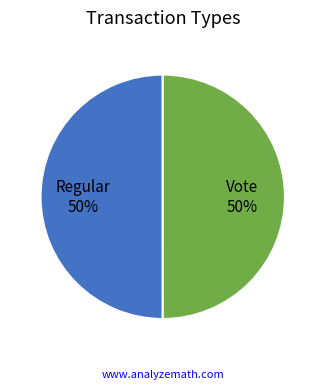

To the nearest percent, what is the average slice percentage?

50%